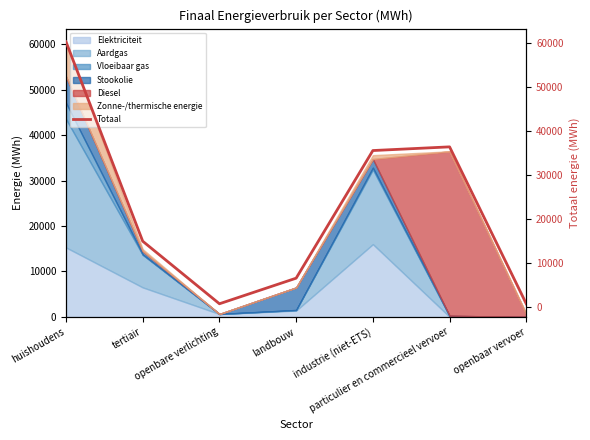

Reading left to right, transcribe all the data shown in this chart.

huishoudens=60409.2	tertiair=14914.6	openbare verlichting=649.8	landbouw=6486.5	industrie (niet-ETS)=35589.3	particulier en commercieel vervoer=36429.9	openbaar vervoer=635.6